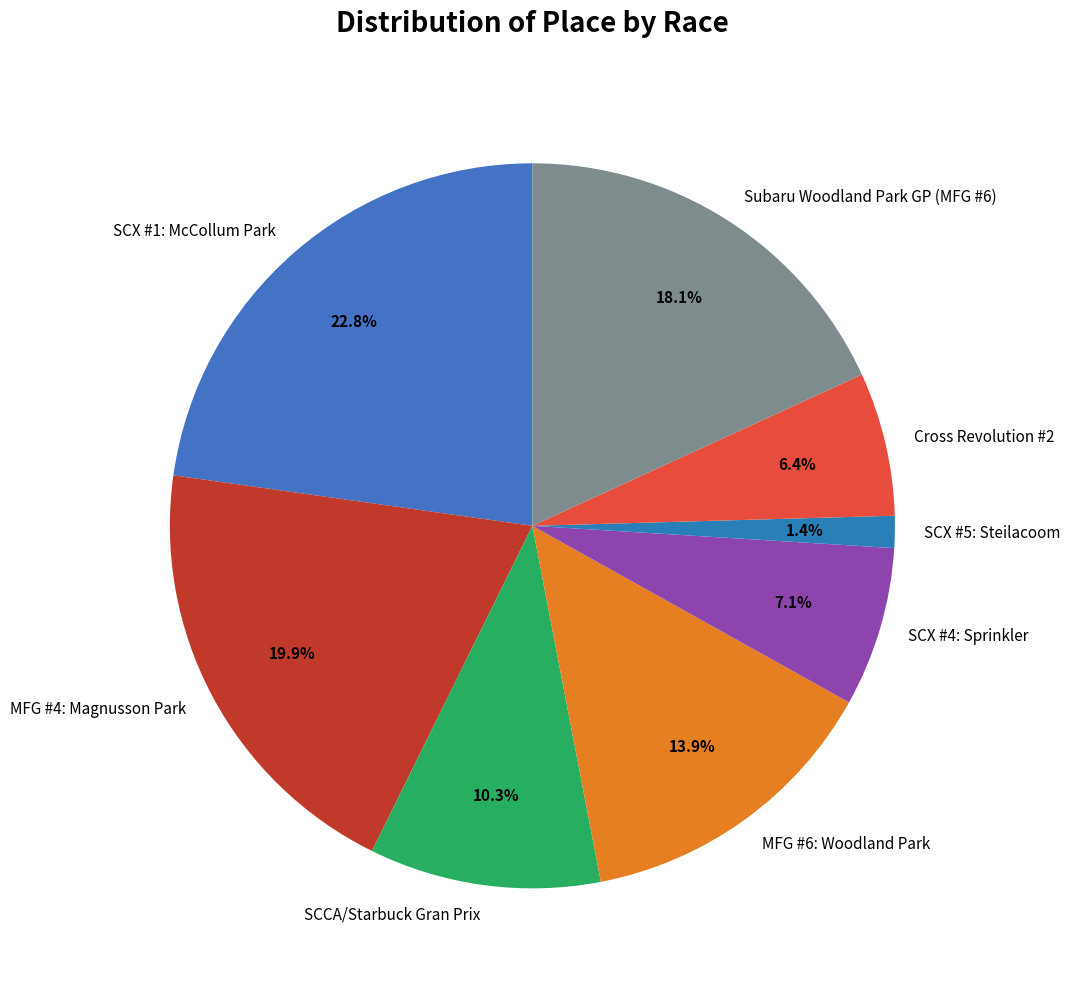

True or false: SCX #4: Sprinkler accounts for 1% of the total.

False